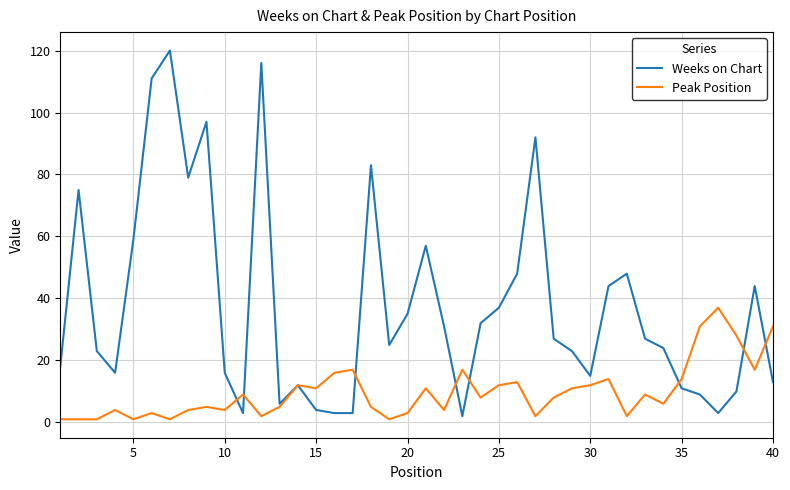

What is the difference between the maximum and minimum values in the Peak Position series?

36